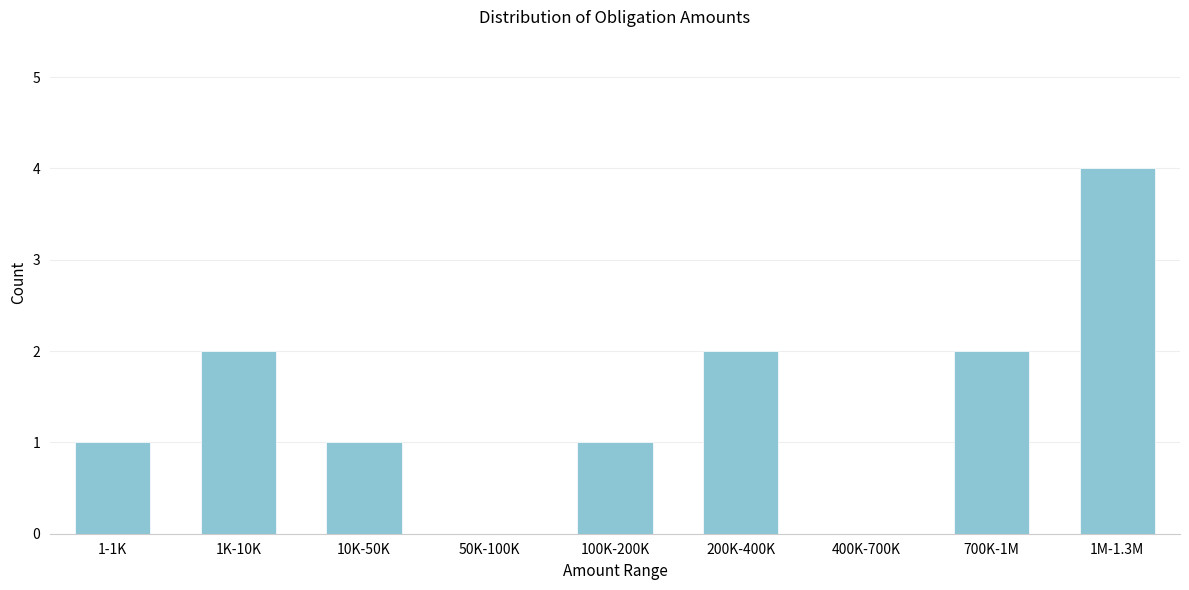

Reading left to right, extract all data points from this chart.

1-1K=1	1K-10K=2	10K-50K=1	50K-100K=0	100K-200K=1	200K-400K=2	400K-700K=0	700K-1M=2	1M-1.3M=4